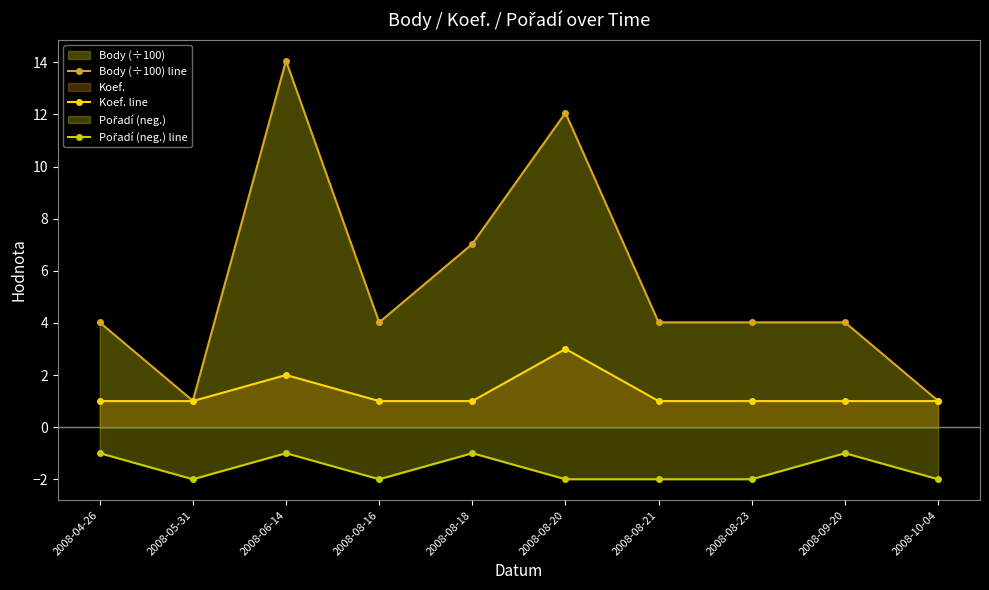

How many values in the Body (÷100) line series exceed 4?

8